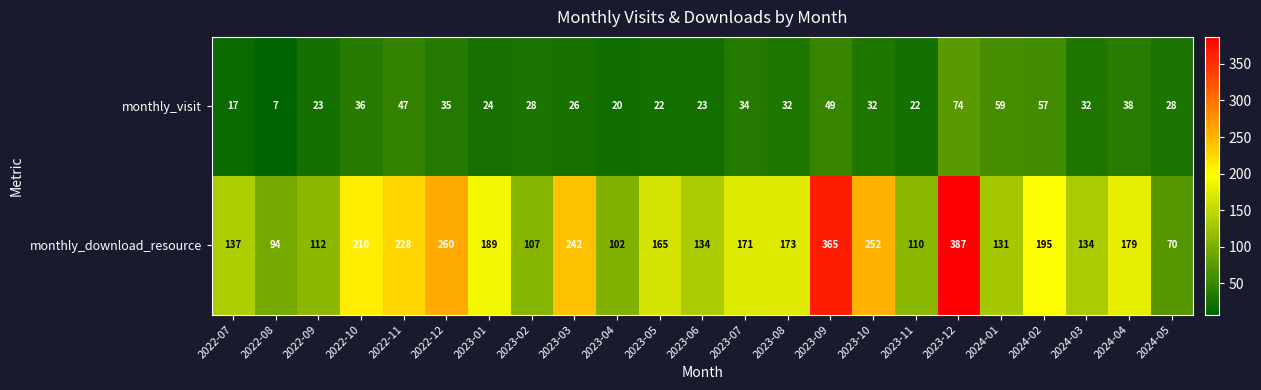

What is the difference between the highest and lowest values at 2024-05?

42